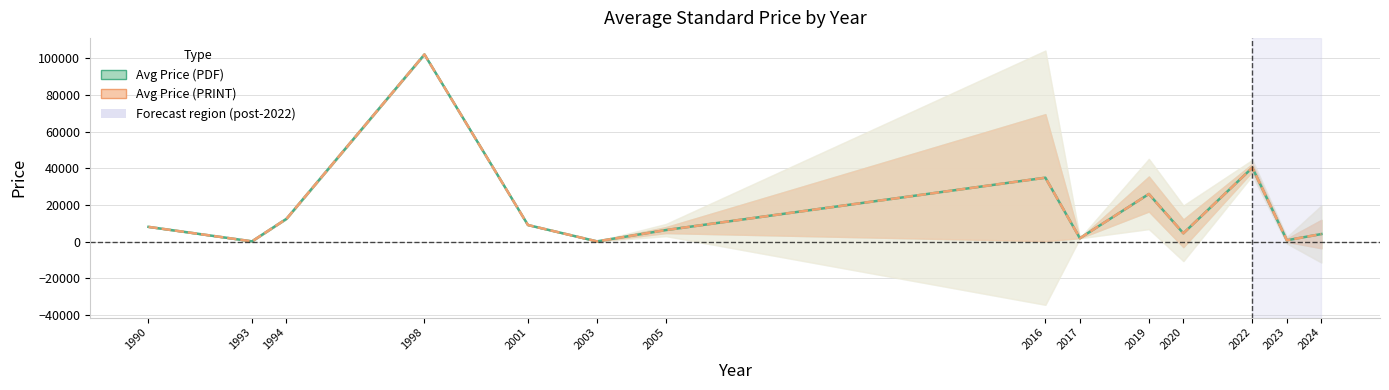

Which category has the lowest value in the Avg Price (PDF) series?

2003